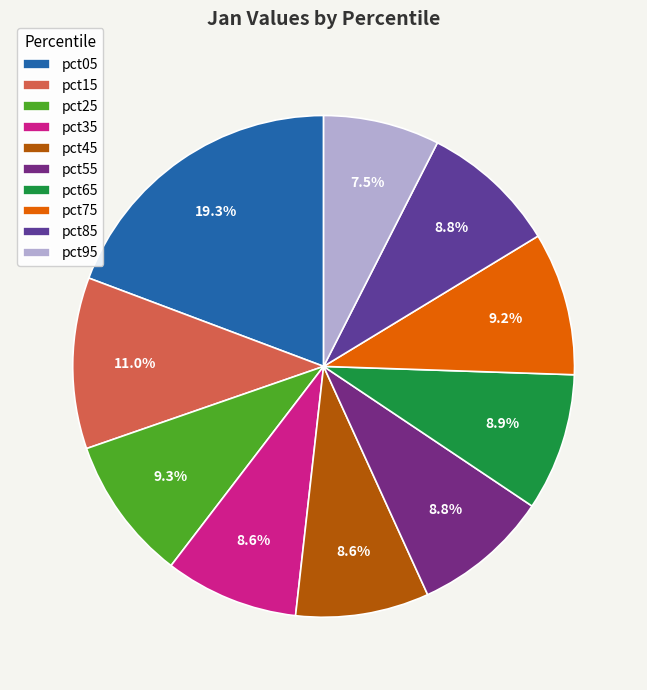

Is there any slice that represents more than half of the pie?

No